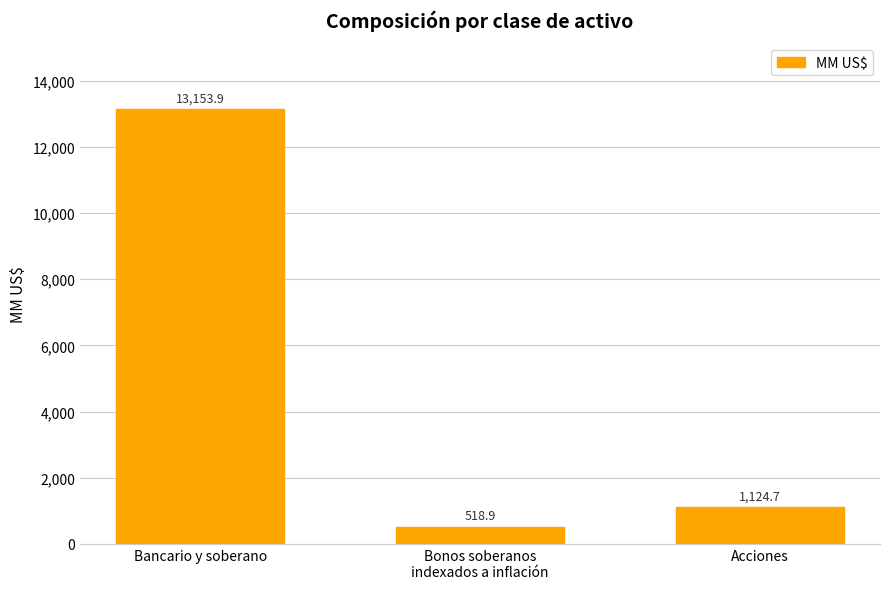

Reading left to right, list all the values displayed in this chart.

13153.9	518.9	1124.7